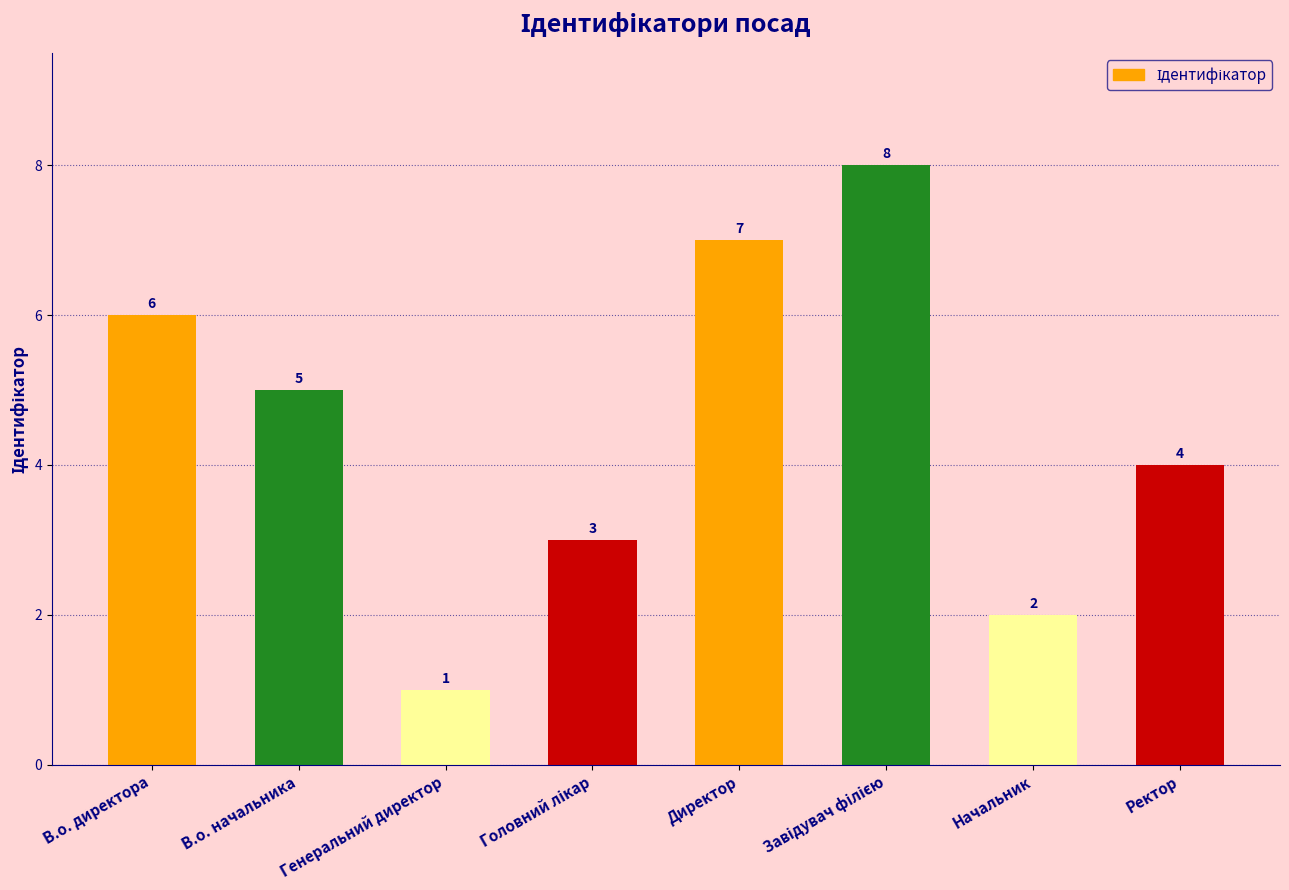

How many bars are there in total?

8